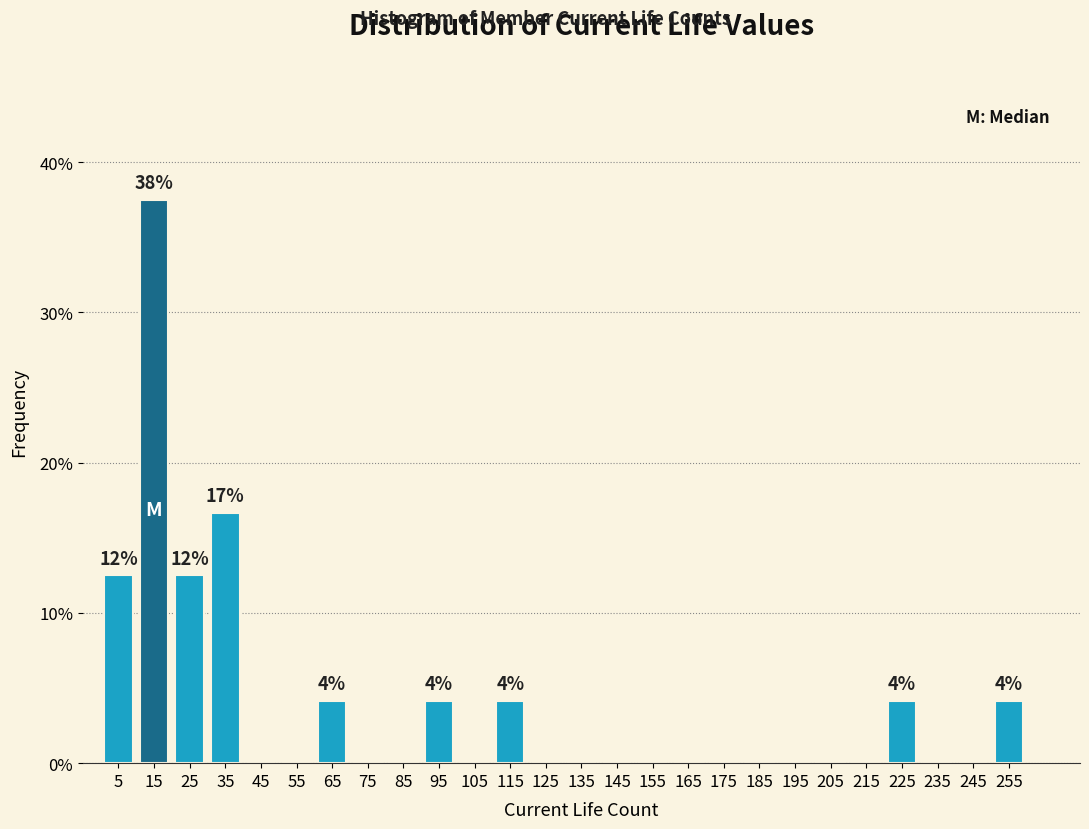

Over which range of the x-axis is the bar tallest?

10 to 20